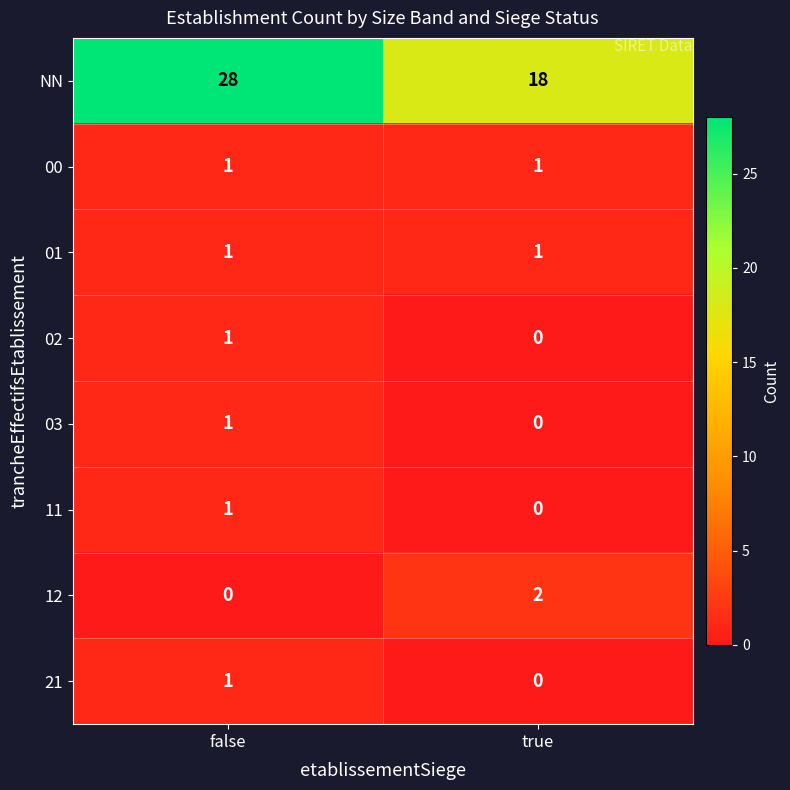

What is the average value of the NN series?

23